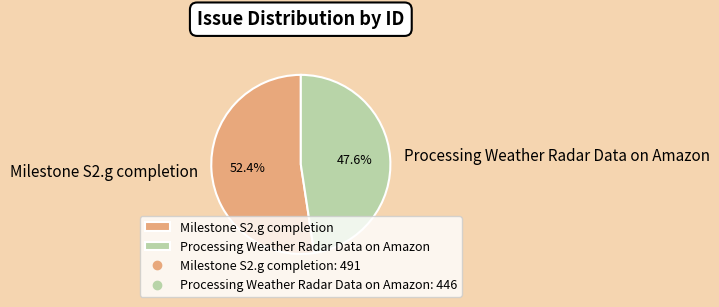

Is there any slice that represents more than half of the pie?

Yes